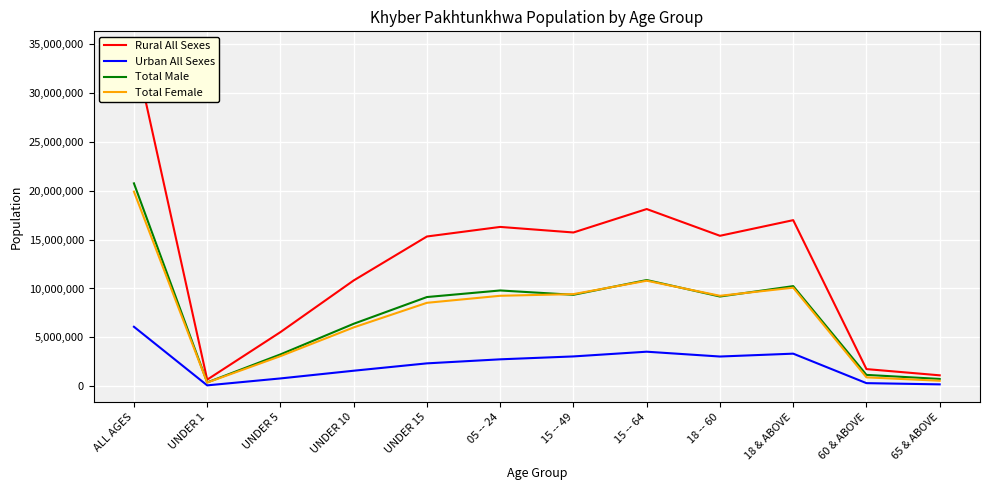

At which category is the sum across all series the highest?

ALL AGES